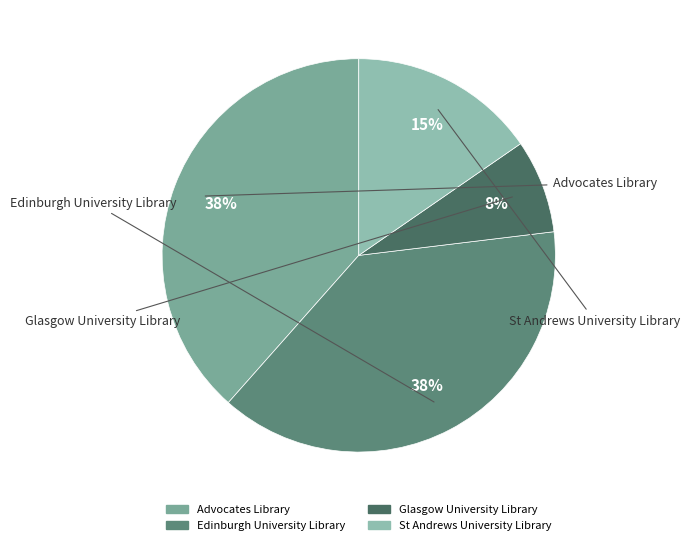

Is Edinburgh University Library the majority of the pie?

No